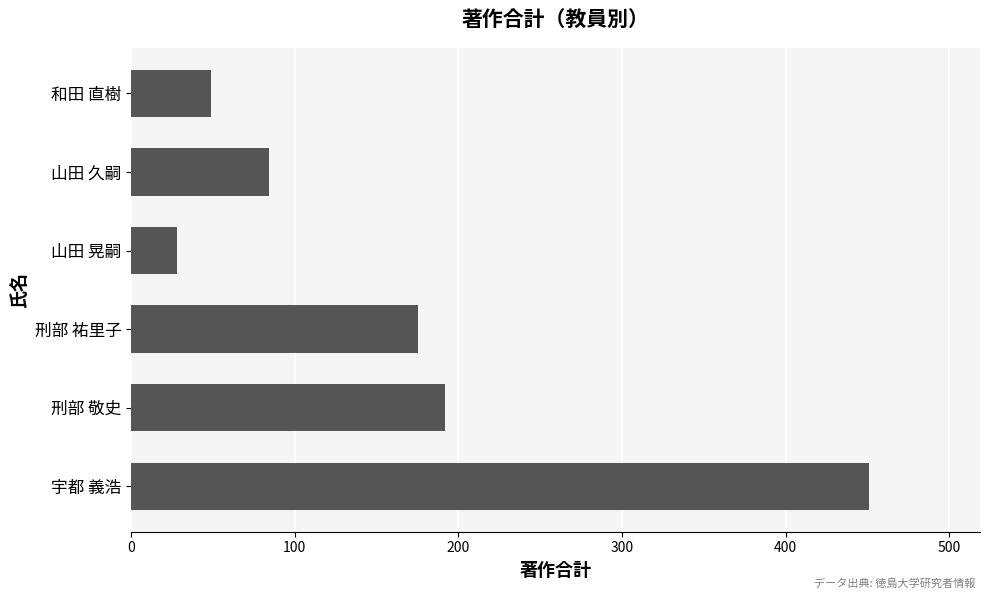

What is the minimum value shown in the chart?

28